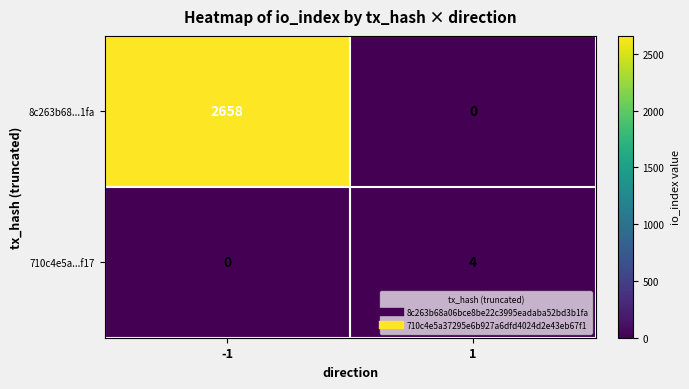

What is the difference between the highest and lowest values at 1?

4